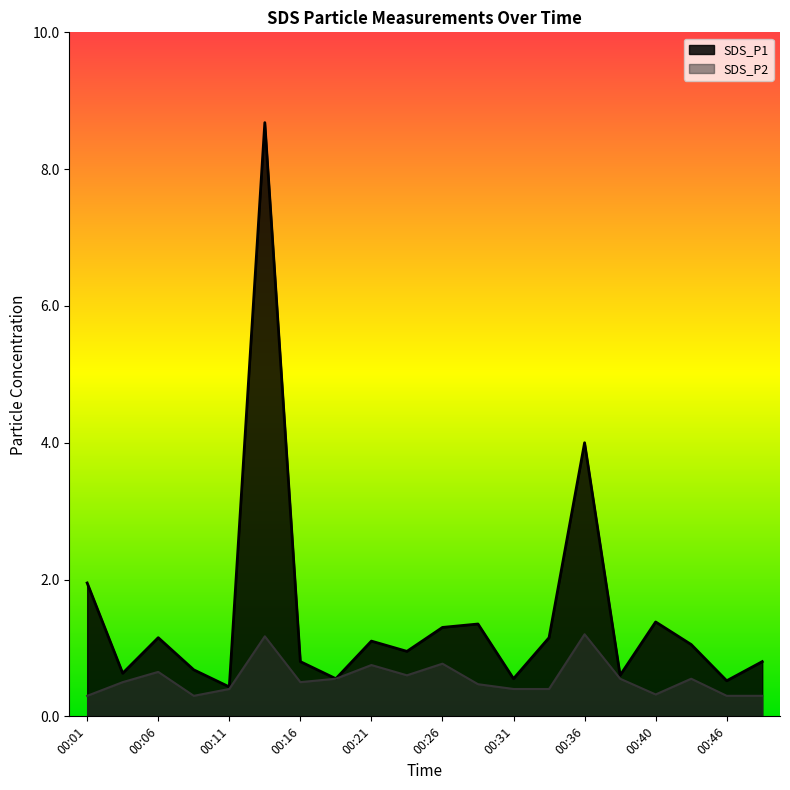

Is it true that SDS_P1 equals 4.0 at 00:36?

True